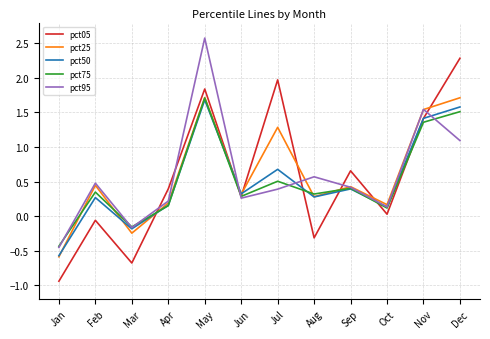

How many categories are shown in the chart?

12